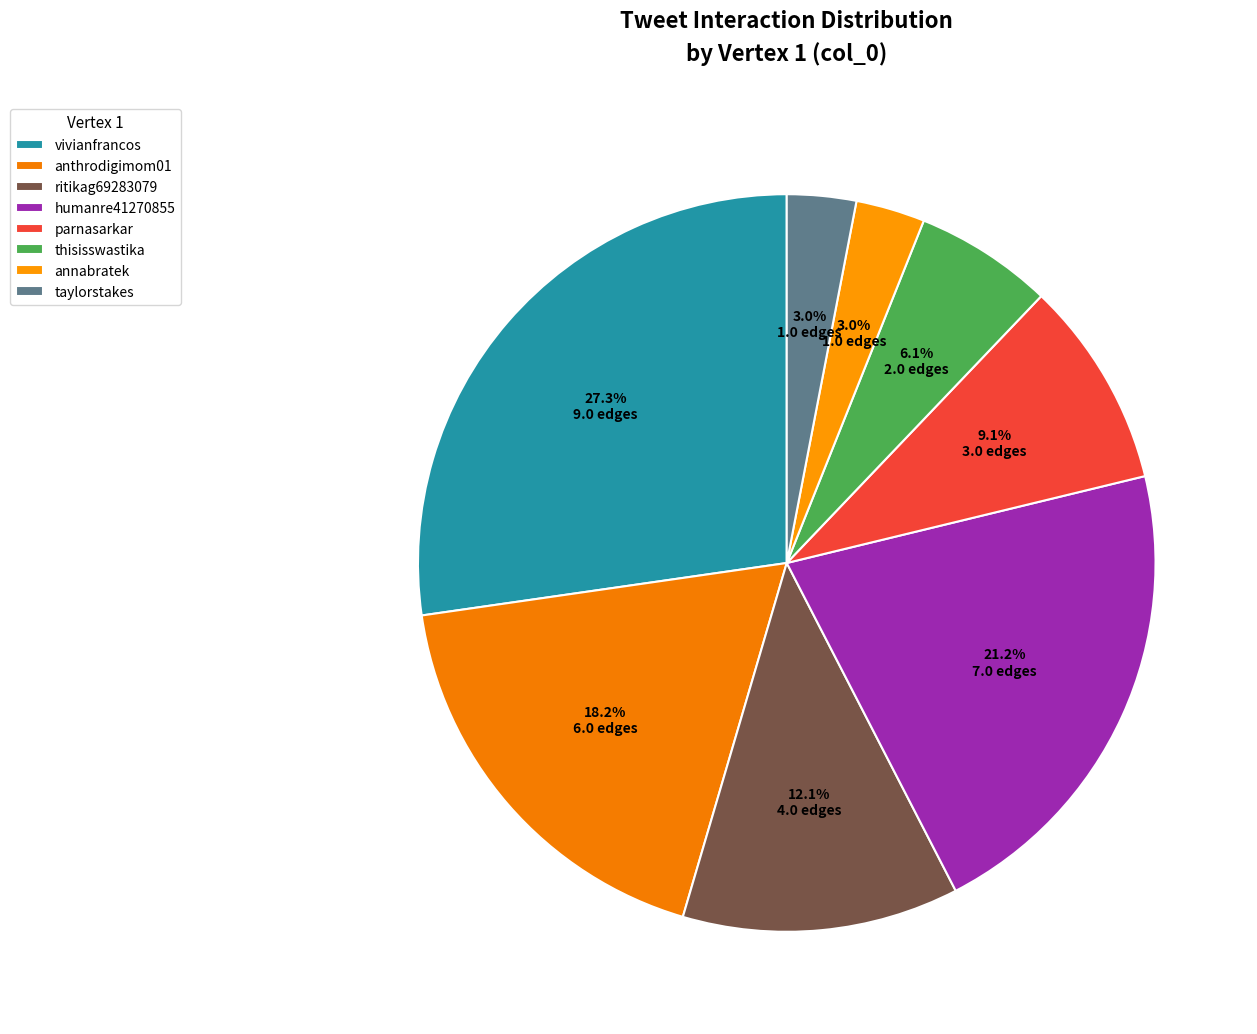

Count the number of slices in the pie.

8